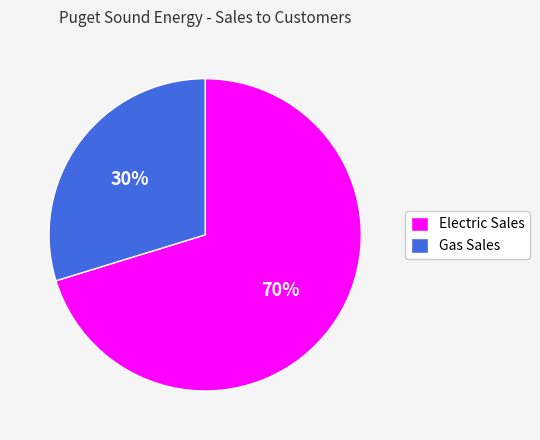

Rank the categories by value from highest to lowest.

Electric Sales, Gas Sales